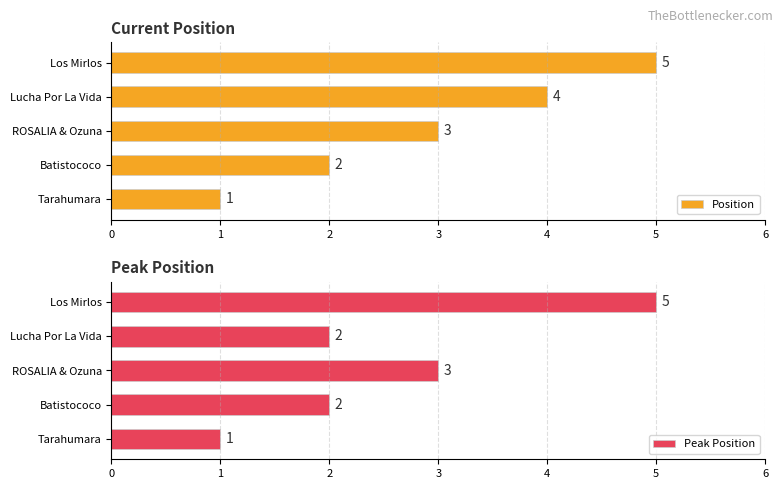

What is the value of the Position bar at the 2nd from the left?

2